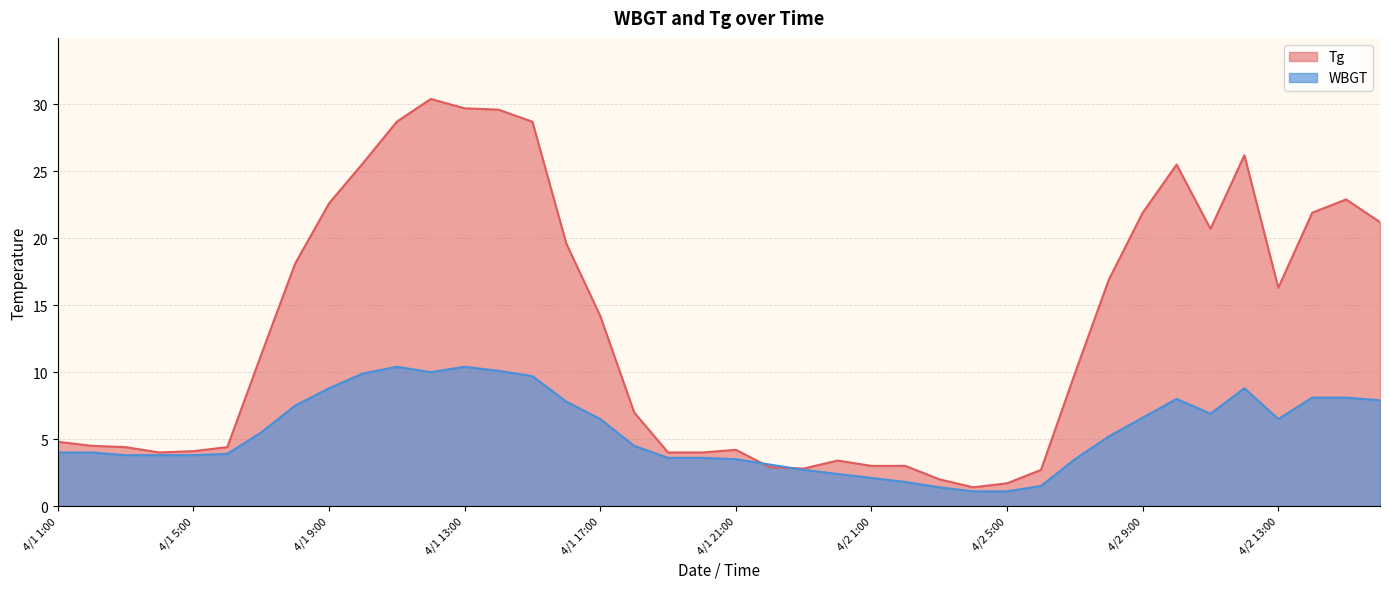

What is the difference between the maximum and minimum values in the Tg series?

29.0